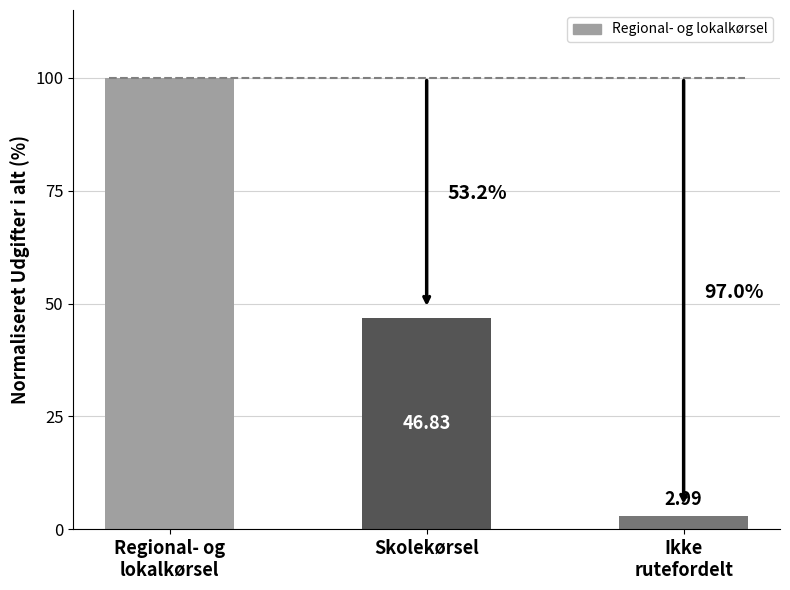

What is the difference between the values at Ikke
rutefordelt and Regional- og
lokalkørsel?

97.0